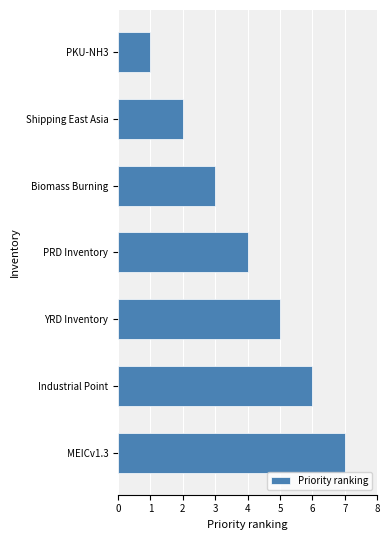

What is the minimum value shown in the chart?

1